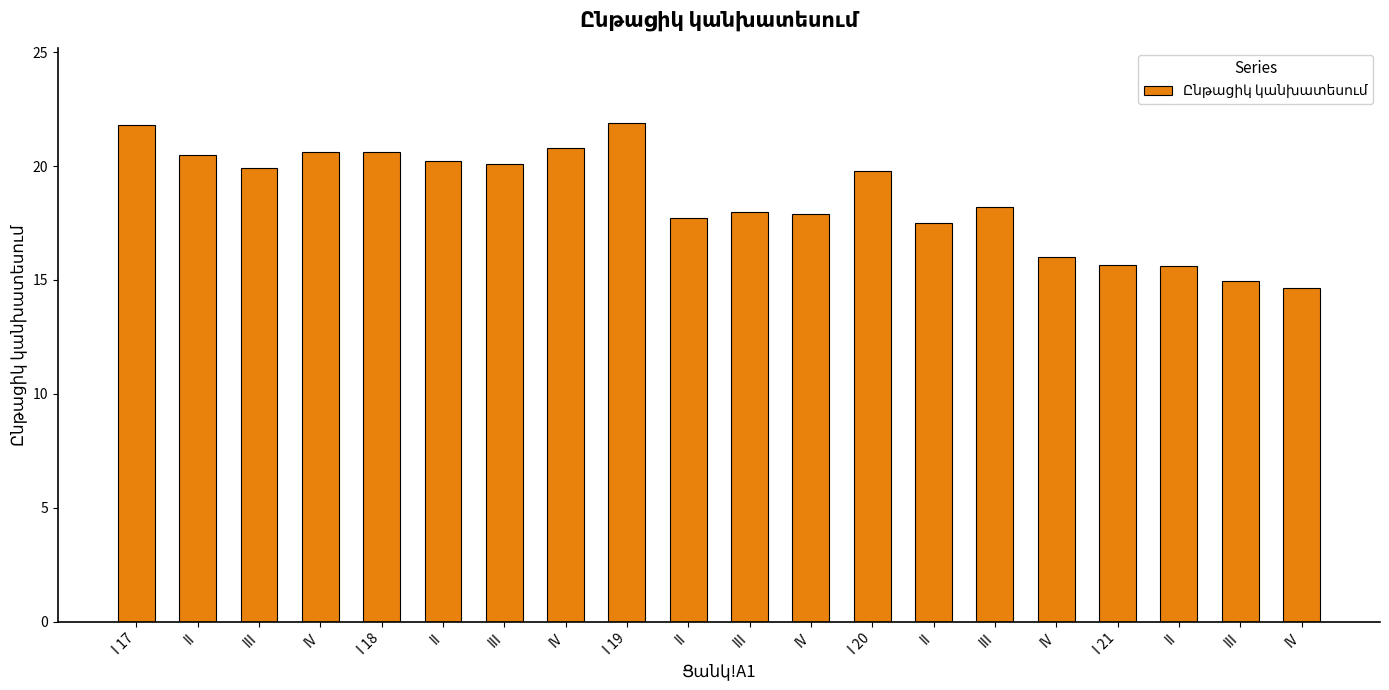

At which category does the chart reach its minimum across all series?

IV